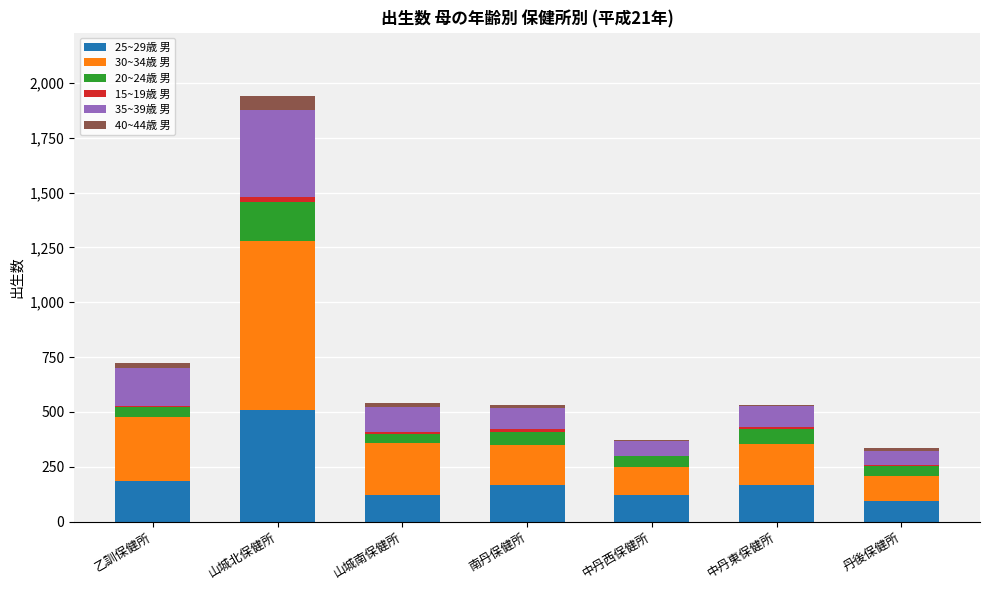

At which category is the sum across all series the highest?

山城北保健所